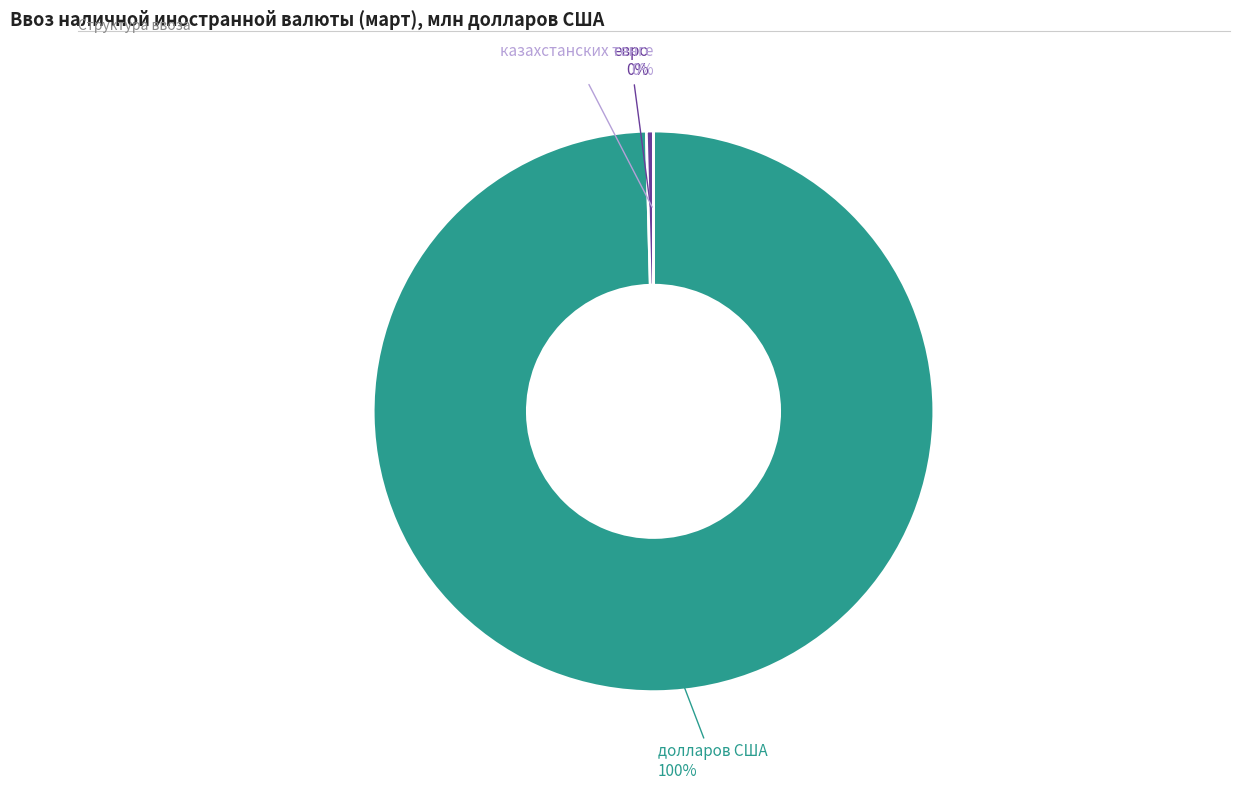

Combined, do долларов США and евро account for over 50%?

Yes